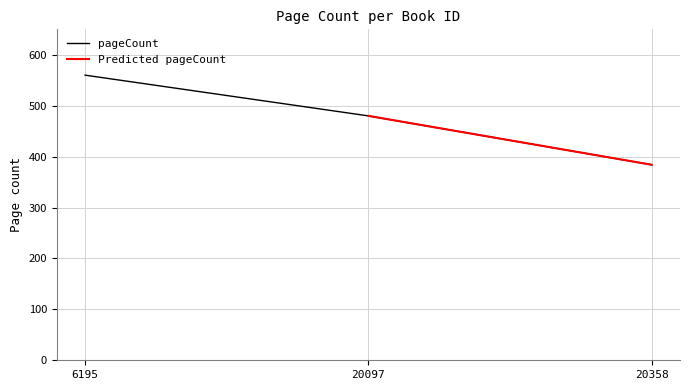

Count the values in the range 384 to 560.

3